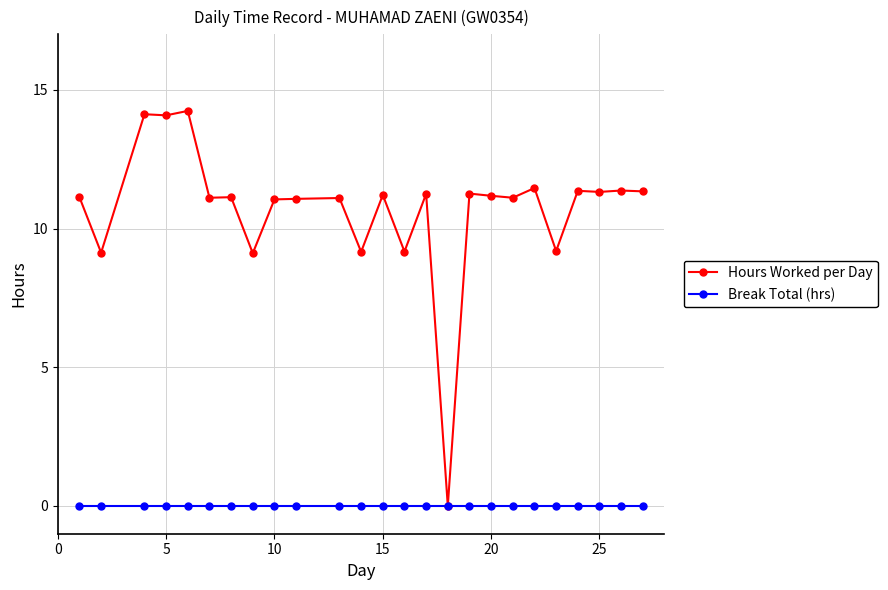

Which series has the widest spread of values?

Hours Worked per Day